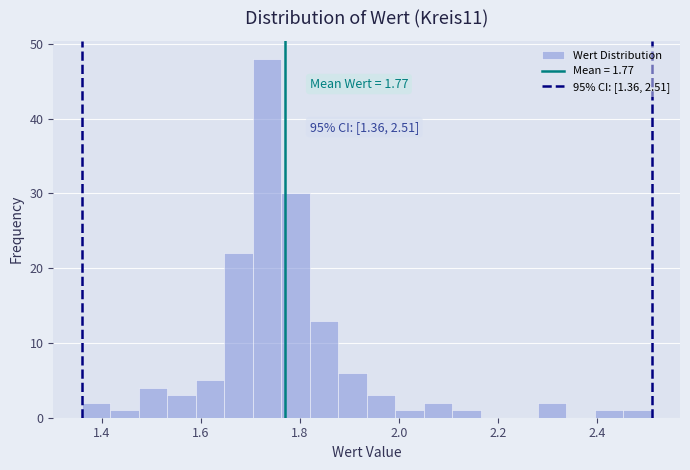

Read against the x-axis, roughly where is the centre of the tallest bar?

1.74